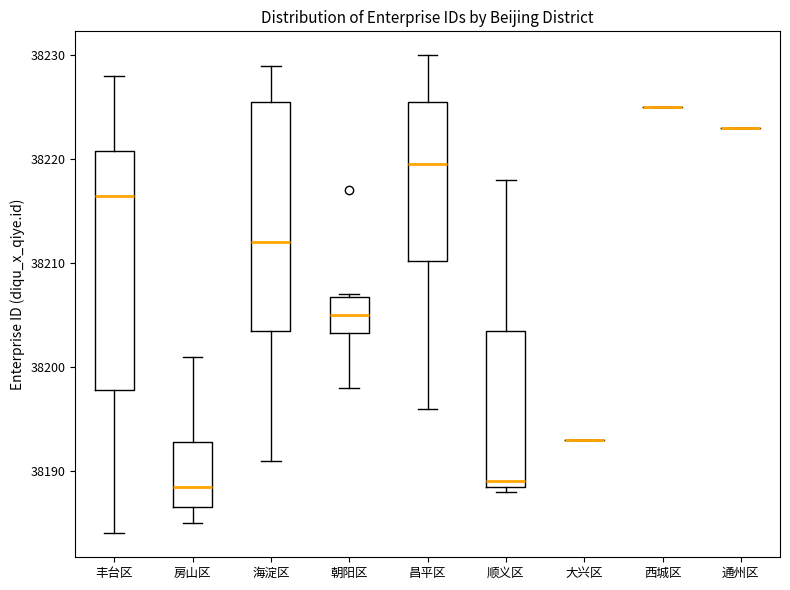

Where does the lower whisker of the box for 昌平区 end on the y-axis? The values are not printed on the chart, so give them approximately, as read against the axis.

38196